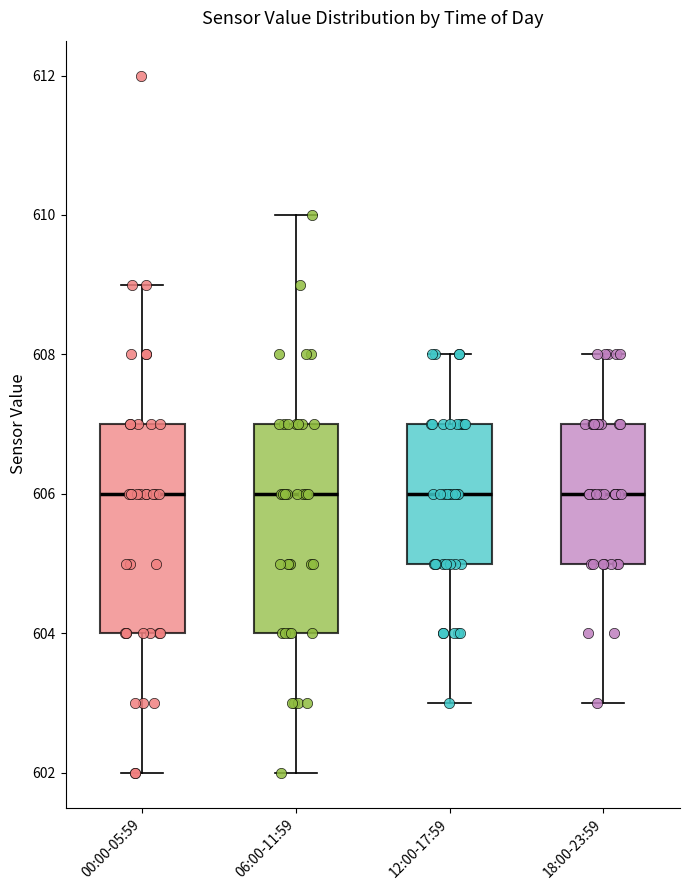

Reading left to right, read every box against the y-axis: the position of its median line, the range the box covers, and the ends of its whiskers. The values are not printed on the chart, so give them approximately, as read against the axis.

00:00-05:59: median 606, box 604 to 607, whiskers 602 to 609
06:00-11:59: median 606, box 604 to 607, whiskers 602 to 610
12:00-17:59: median 606, box 605 to 607, whiskers 603 to 608
18:00-23:59: median 606, box 605 to 607, whiskers 603 to 608